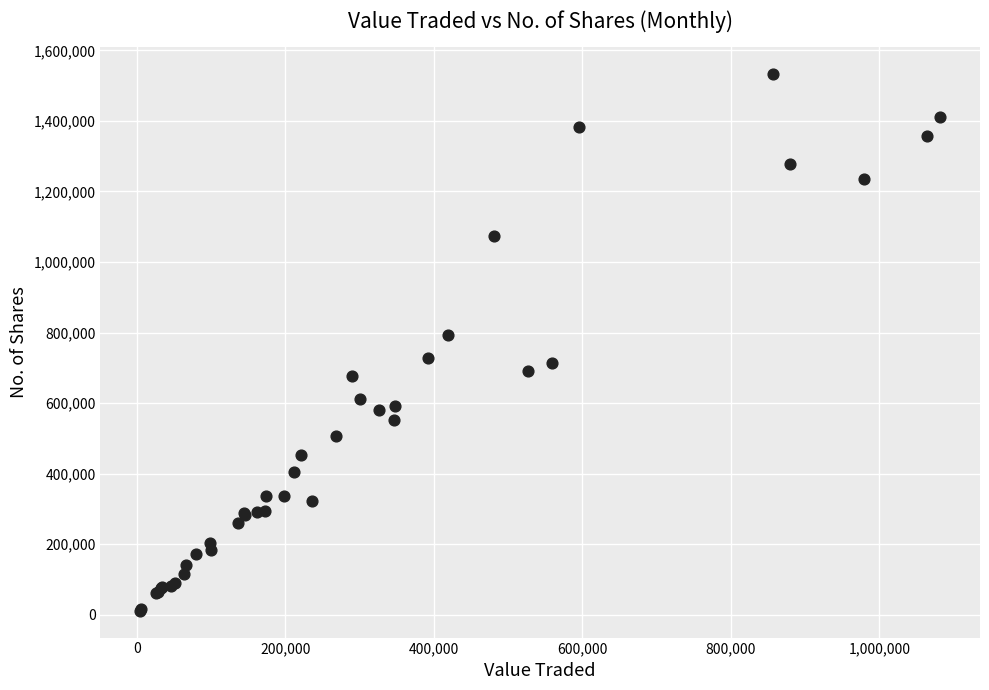

What Y value in the scatter plot is closest to 772312?

791916